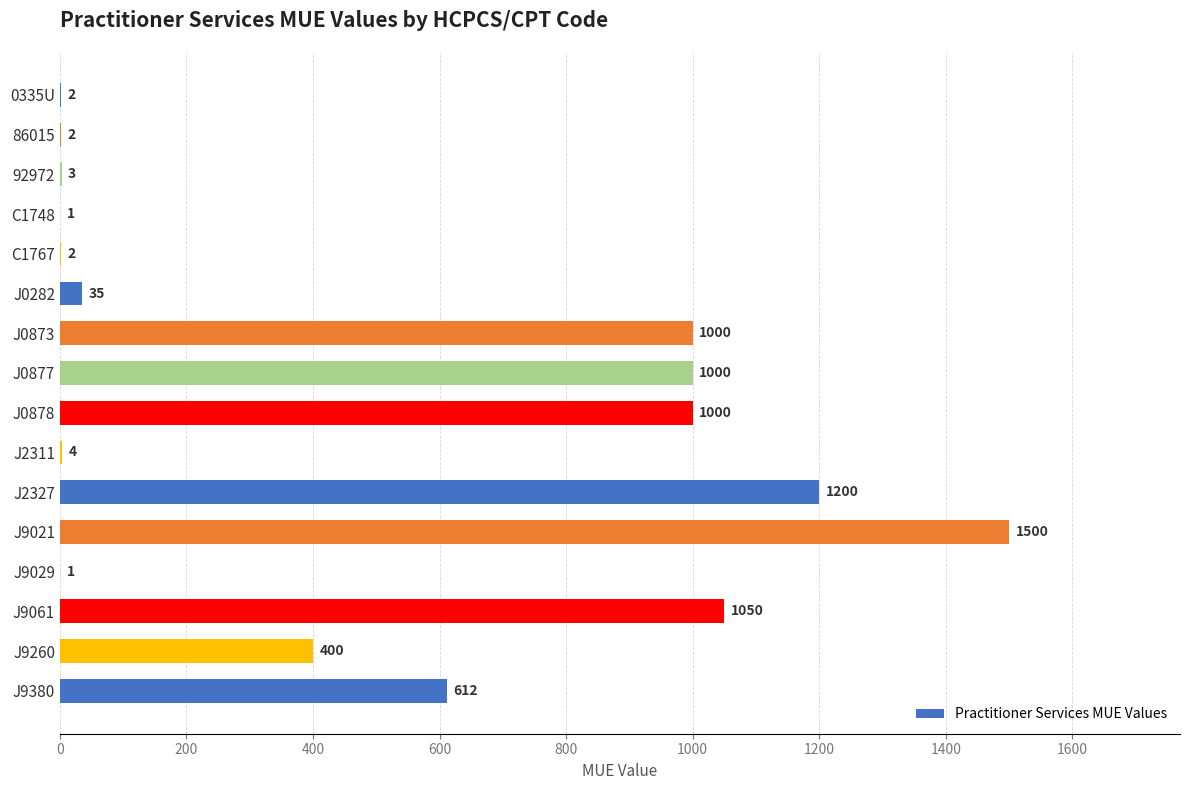

What is the sum of the values at J2327 and J9260?

1600